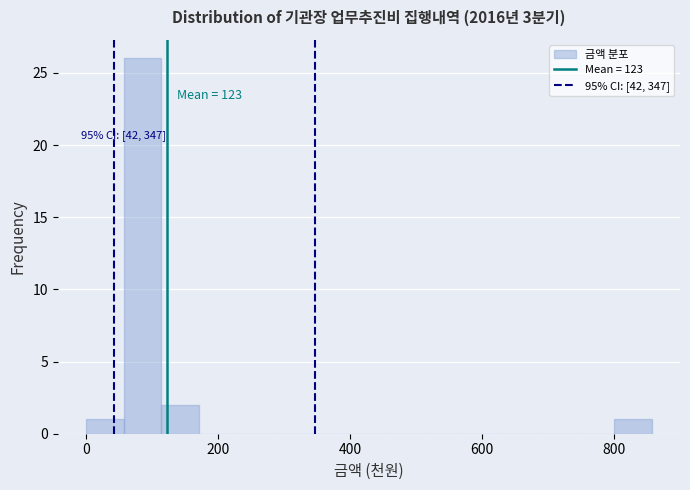

Around what value on the x-axis is the tallest bar? Give the approximate position of its centre, as read against the axis.

80